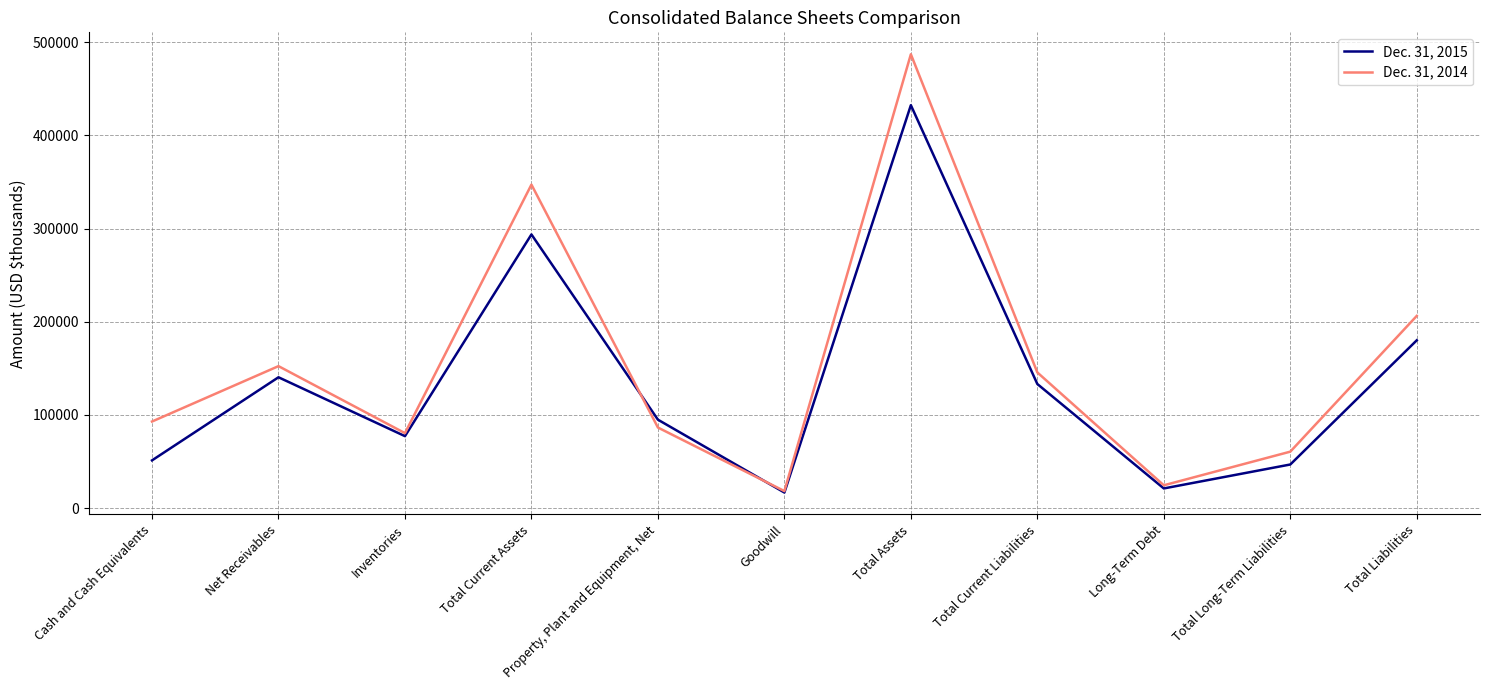

Which series changed the most between Cash and Cash Equivalents and Total Current Assets?

Dec. 31, 2014